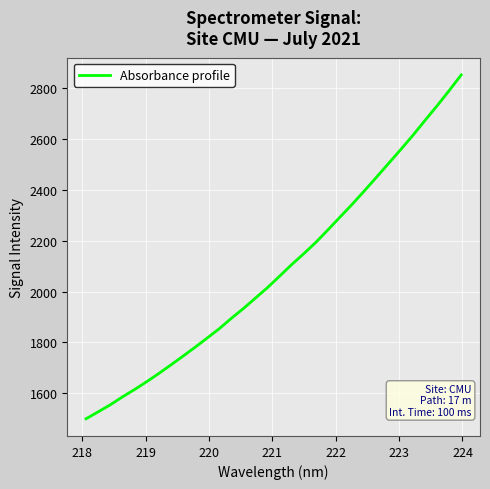

What is the greatest value displayed?

2853.6